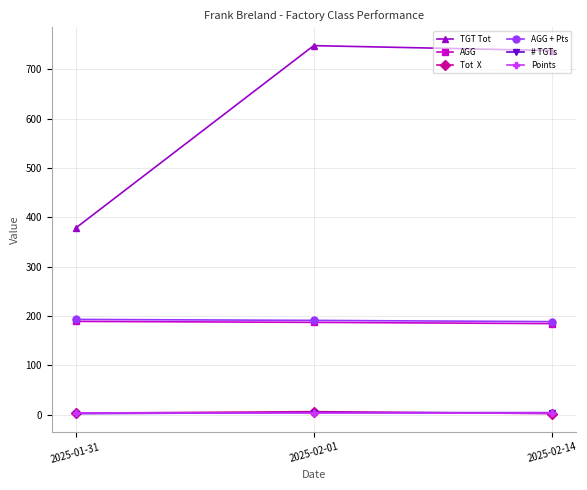

What is the label of the 1st point from the left?

2025-01-31